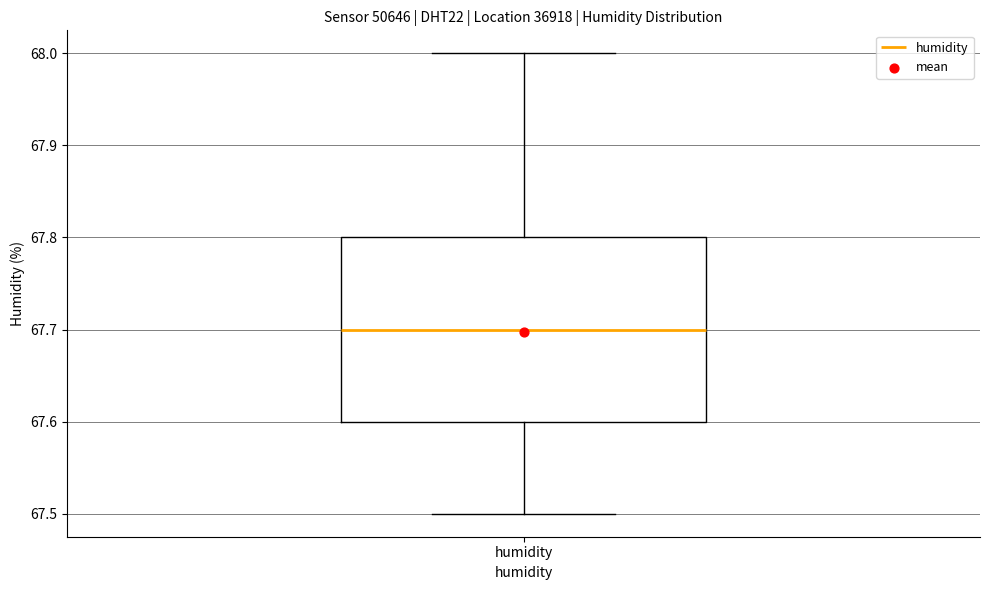

Read this box plot against the y-axis: the position of the median line, the range covered by the box, and the ends of both whiskers. The values are not printed on the chart, so give them approximately, as read against the axis.

median 67.7, box 67.6 to 67.8, whiskers 67.5 to 68.0